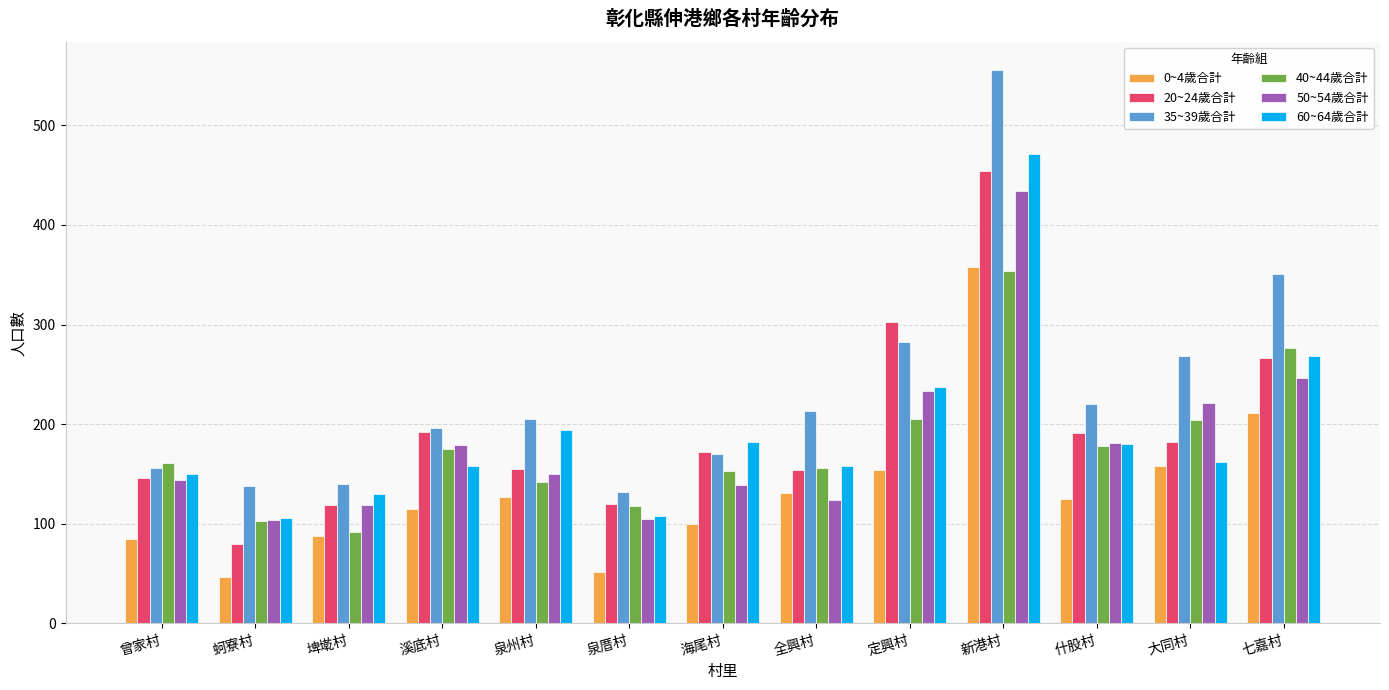

What is the sum of all 35~39歲合計 values?

3028